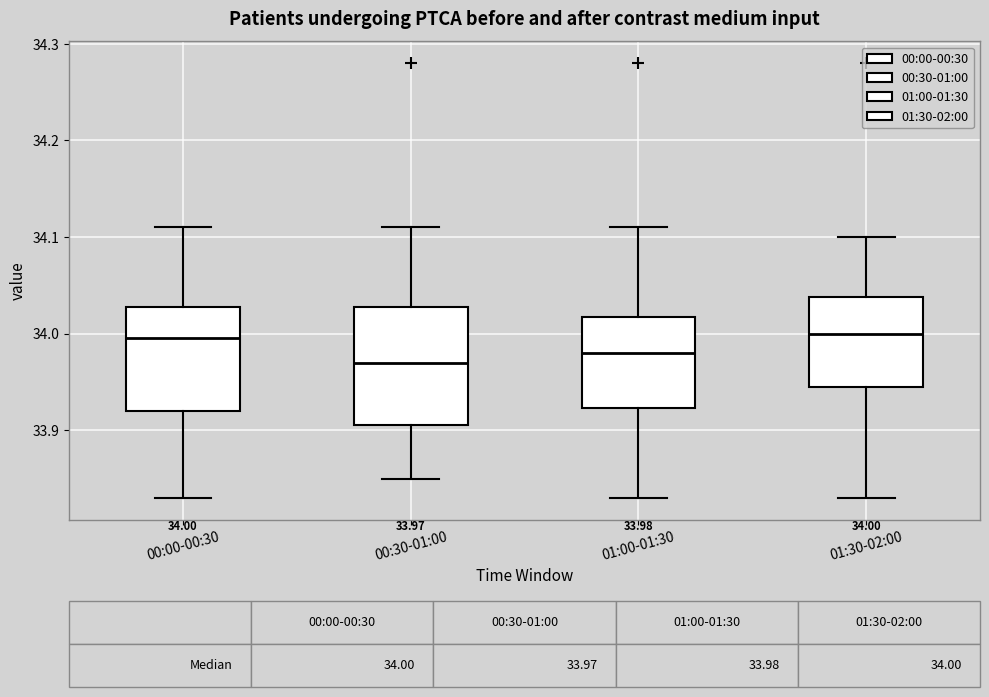

Which box is the tallest, from its lower edge to its upper edge?

00:30-01:00